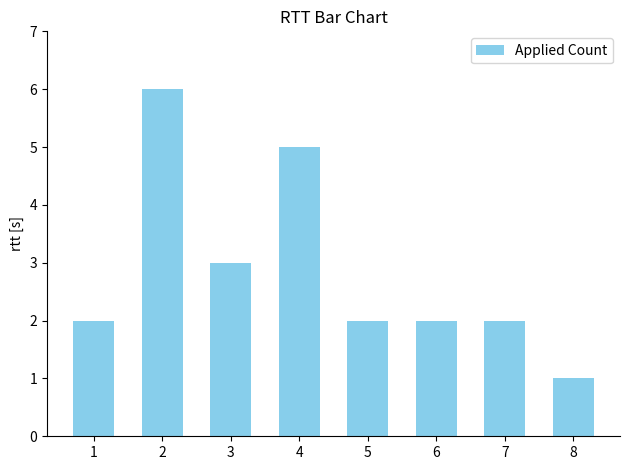

Reading left to right, list all the values displayed in this chart.

2	6	3	5	2	2	2	1